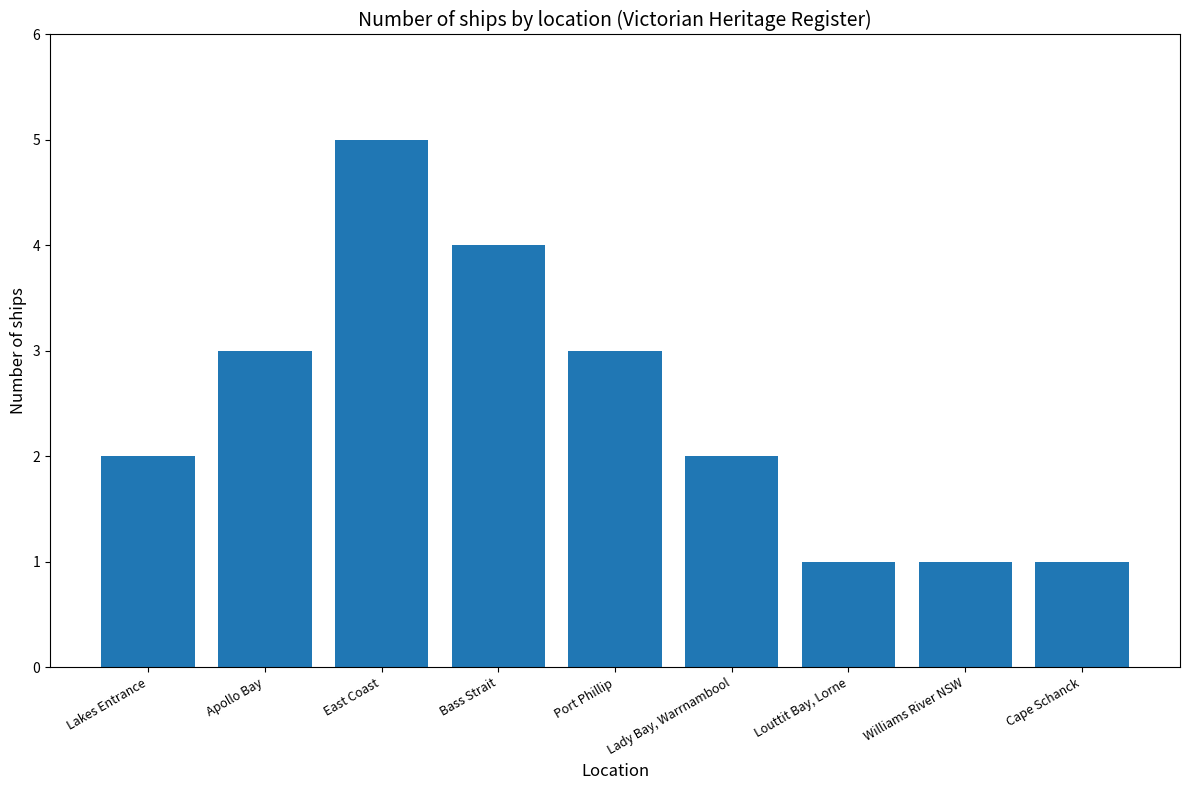

What is the label of the 5th bar from the left?

Port Phillip